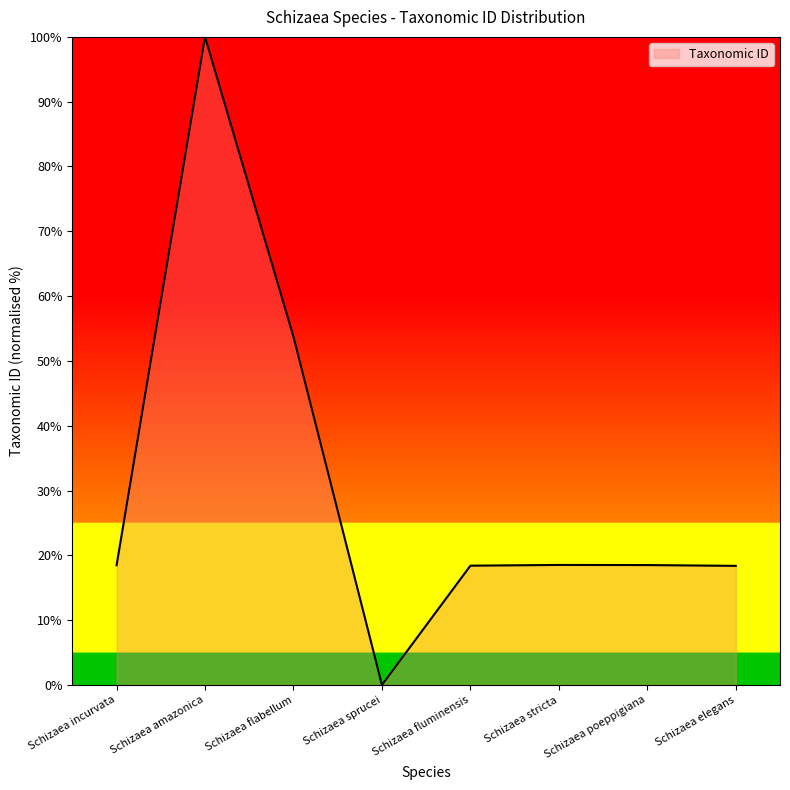

How many lines are shown in the chart?

1